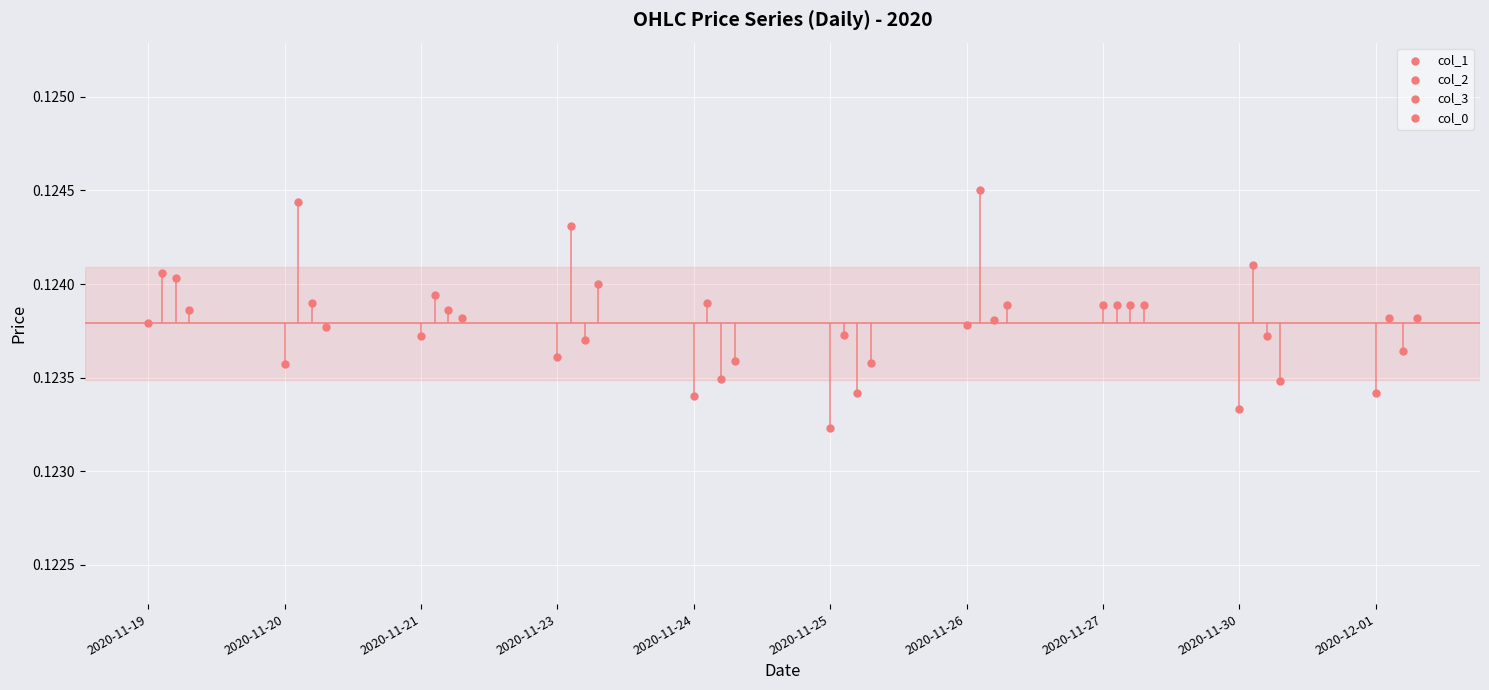

What are all the series names shown in the legend?

col_1, col_2, col_3, col_0